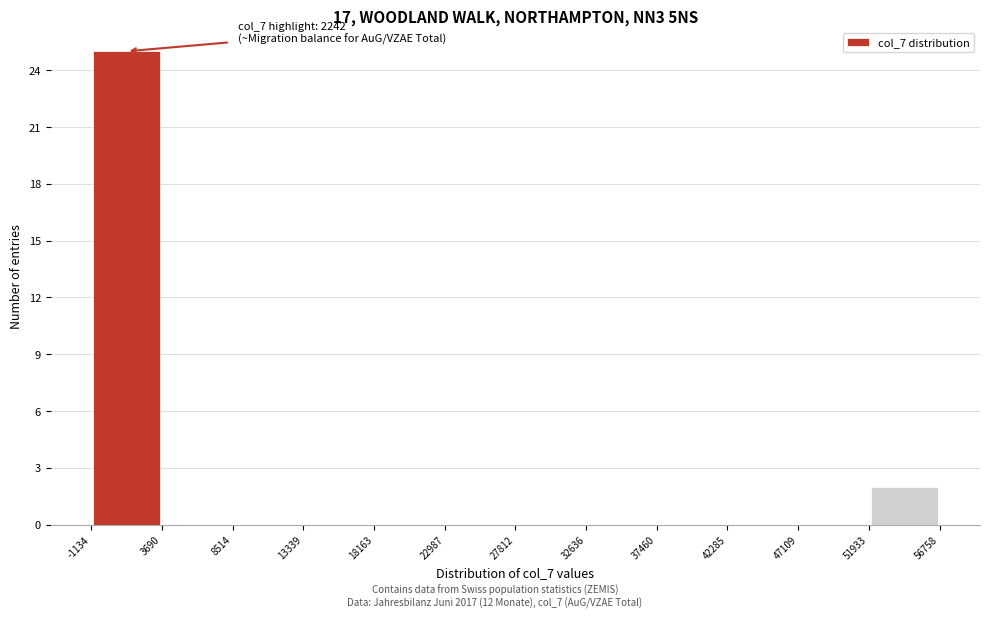

Over which range of the x-axis is the bar tallest?

-1134 to 3690